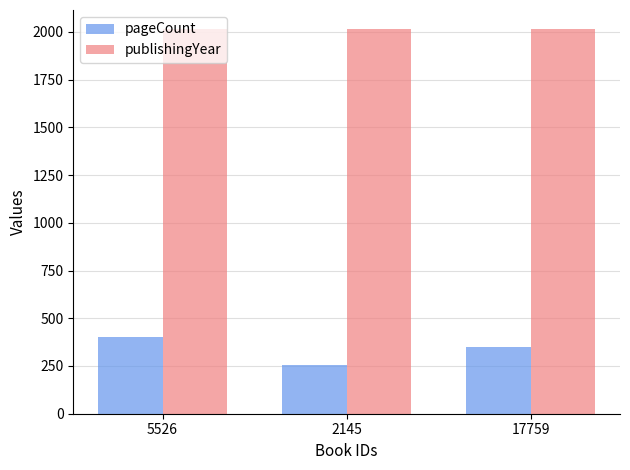

What is the sum of the publishingYear values at 2145 and 17759?

4028